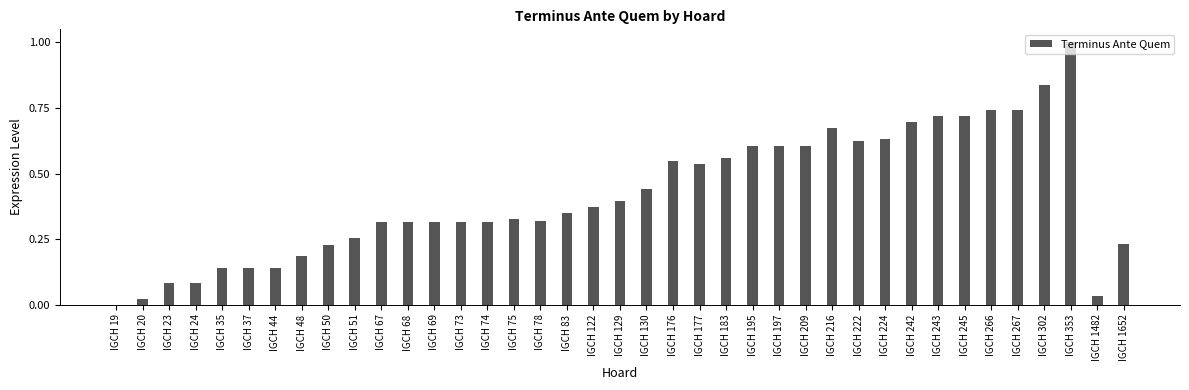

Does the chart contain stacked bars?

No